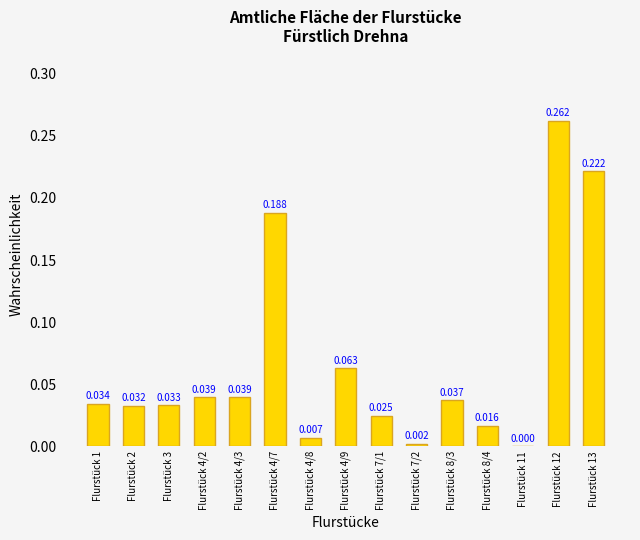

What is the value of the 6th bar from the left?

0.2